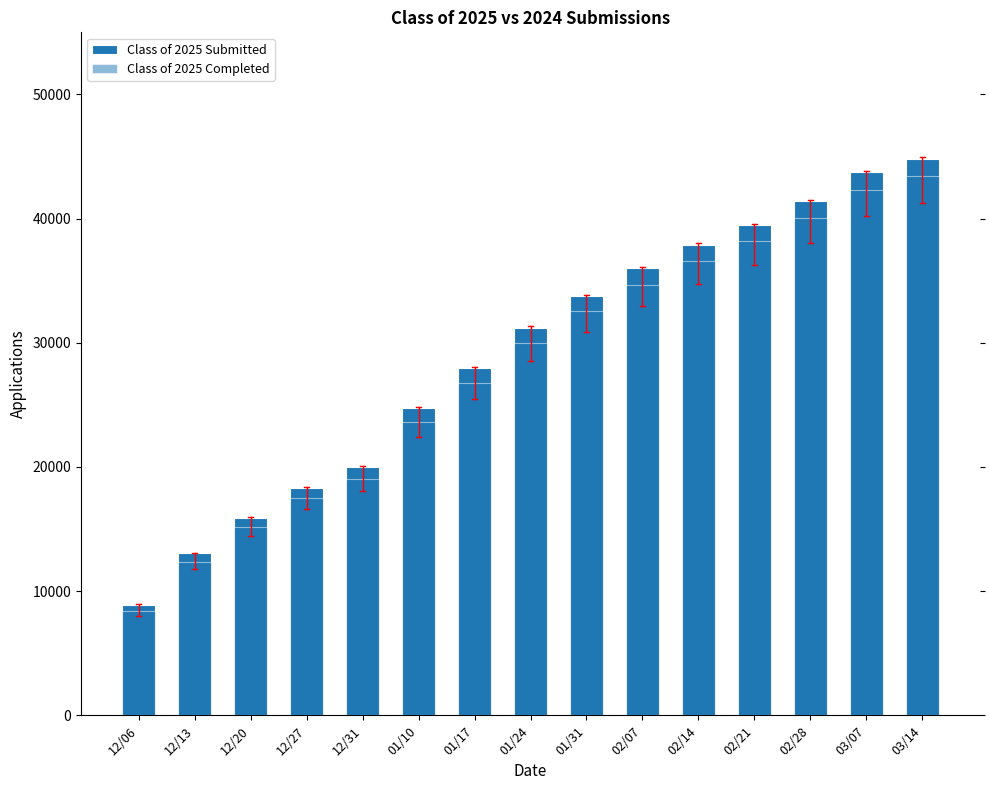

What is the difference between the second highest and minimum values in the Class of 2025 Submitted series?

34800